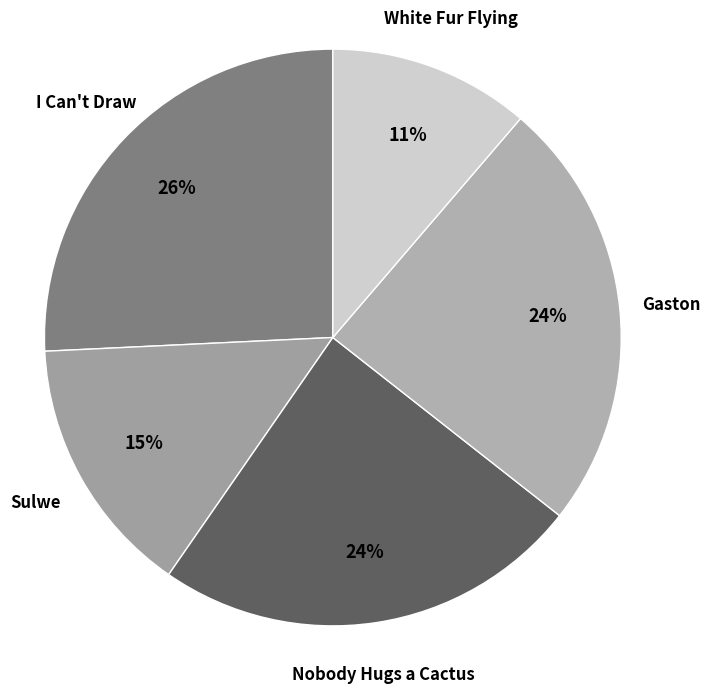

Does any single category account for the majority?

No